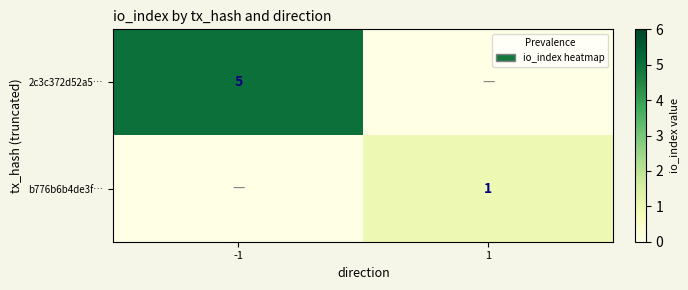

What is the total value across all series at 1?

1